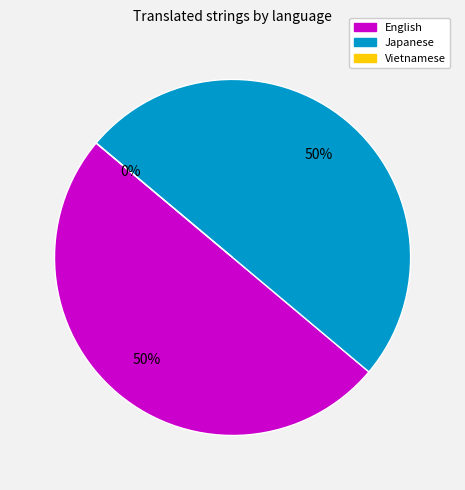

Between Japanese and Vietnamese, which is larger?

Japanese